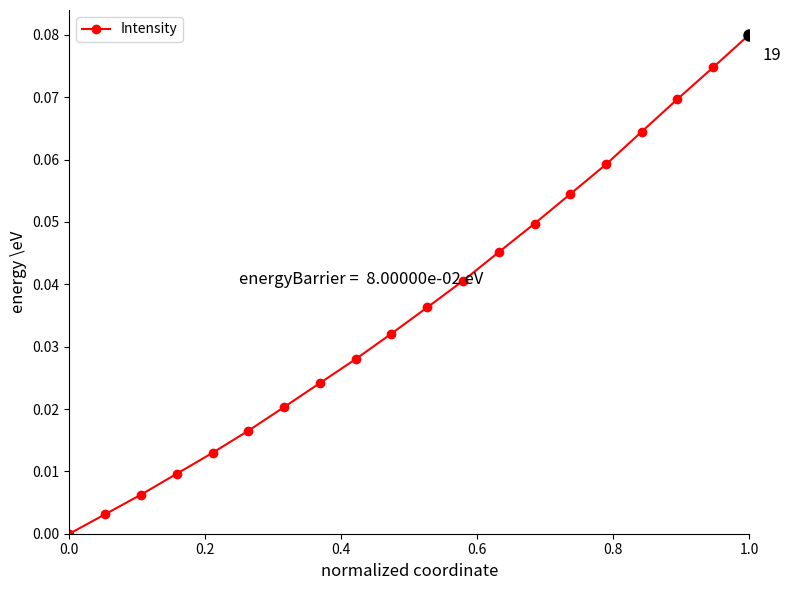

Count the number of values greater than 0.

19